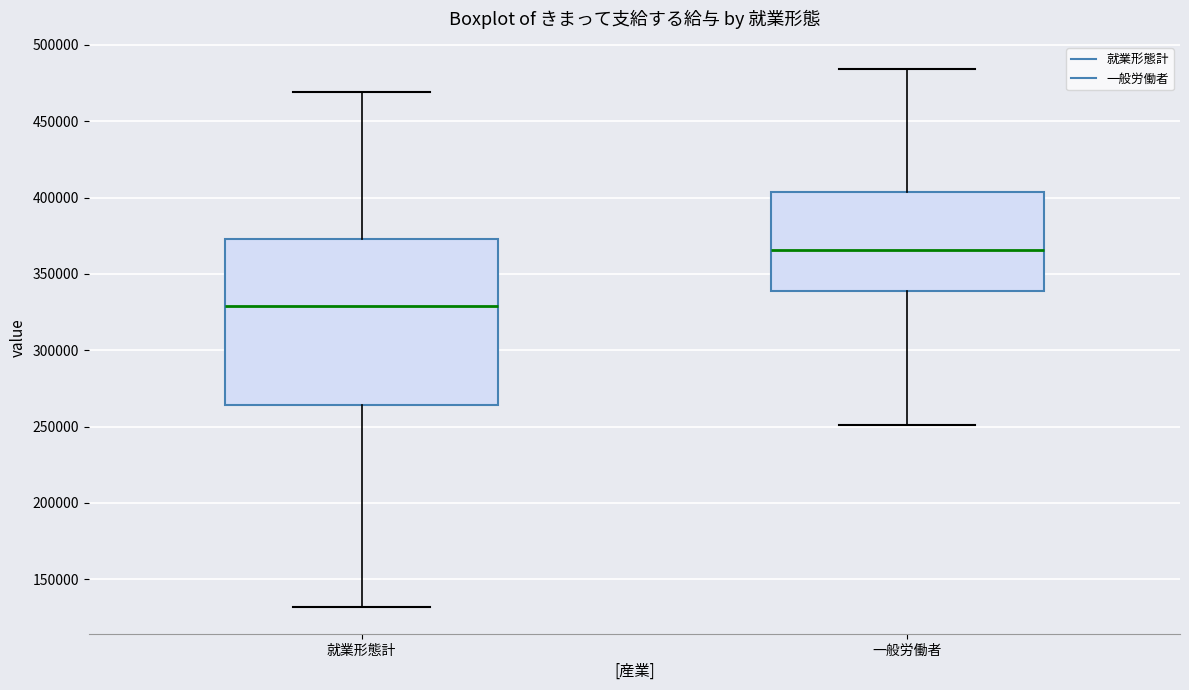

Reading left to right, read every box against the y-axis: the position of its median line, the range the box covers, and the ends of its whiskers. The values are not printed on the chart, so give them approximately, as read against the axis.

就業形態計: median 330000, box 265000 to 375000, whiskers 130000 to 470000
一般労働者: median 365000, box 340000 to 405000, whiskers 250000 to 485000